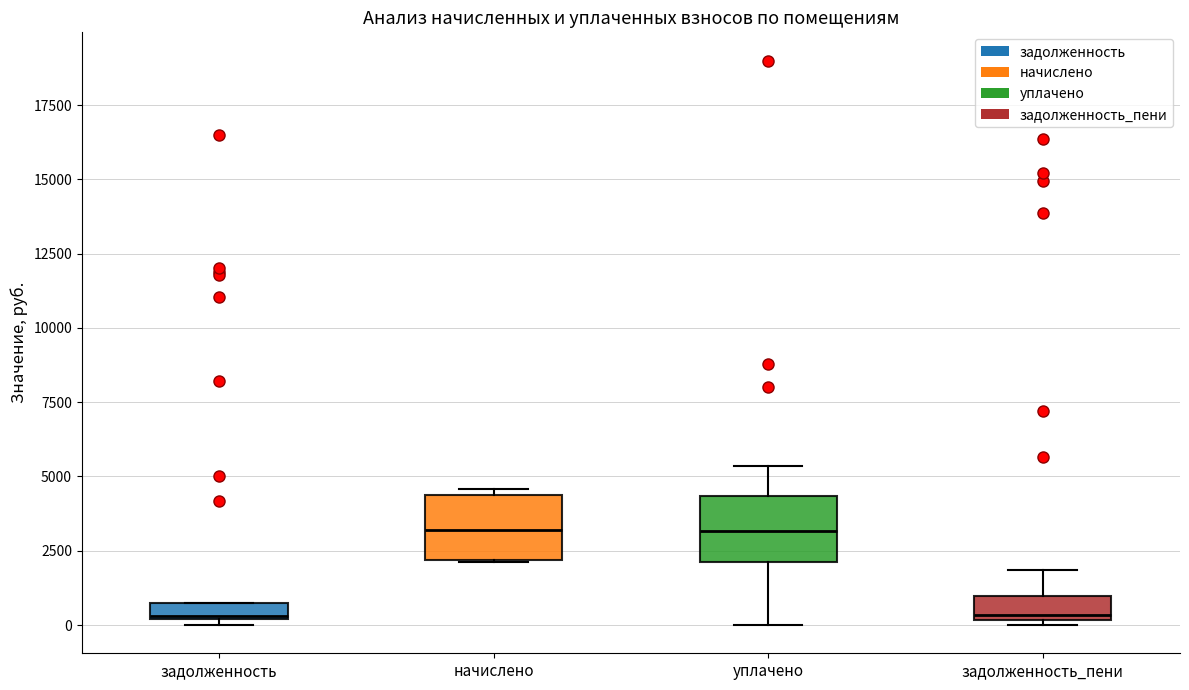

Where is the upper edge of the box for начислено on the y-axis? The values are not printed on the chart, so give them approximately, as read against the axis.

4500